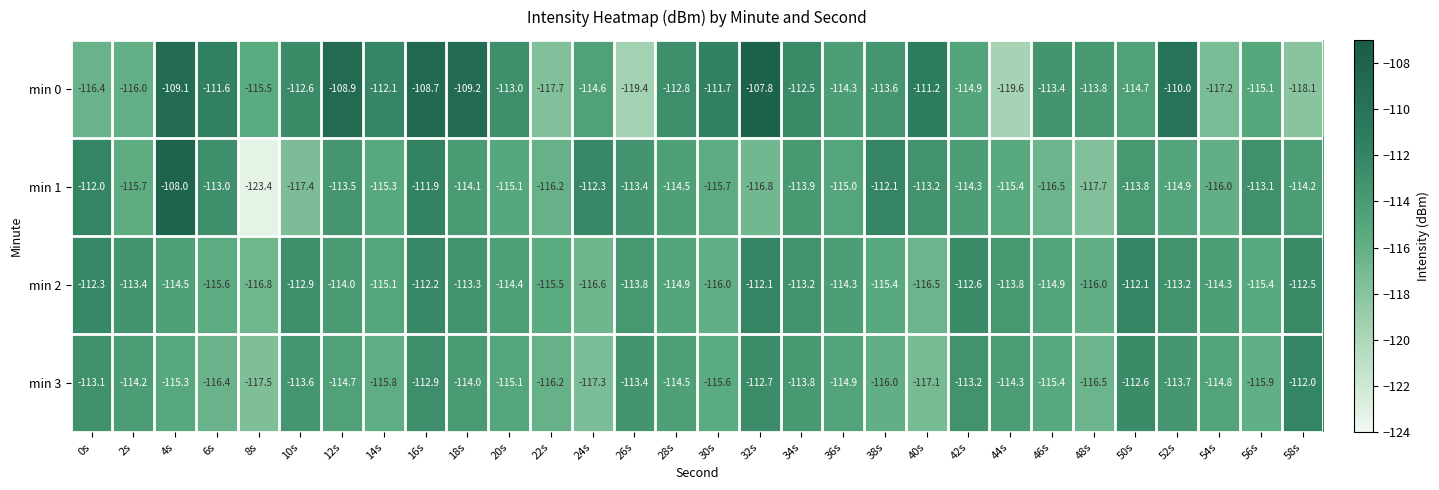

What is the difference between the maximum and minimum values in the min 2 series?

4.7